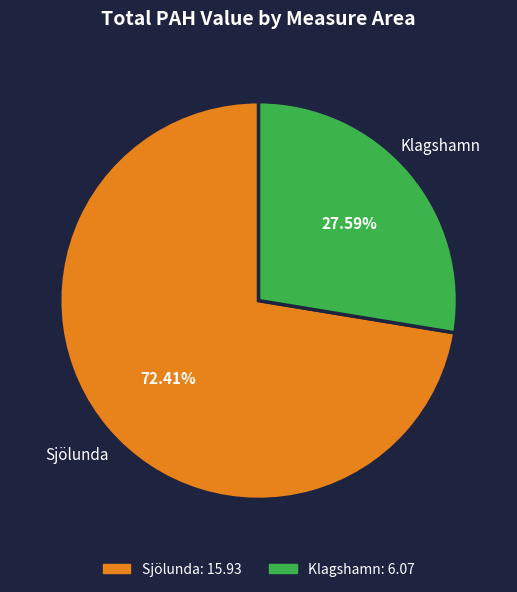

To the nearest percent, what percentage of the pie is Klagshamn?

28%